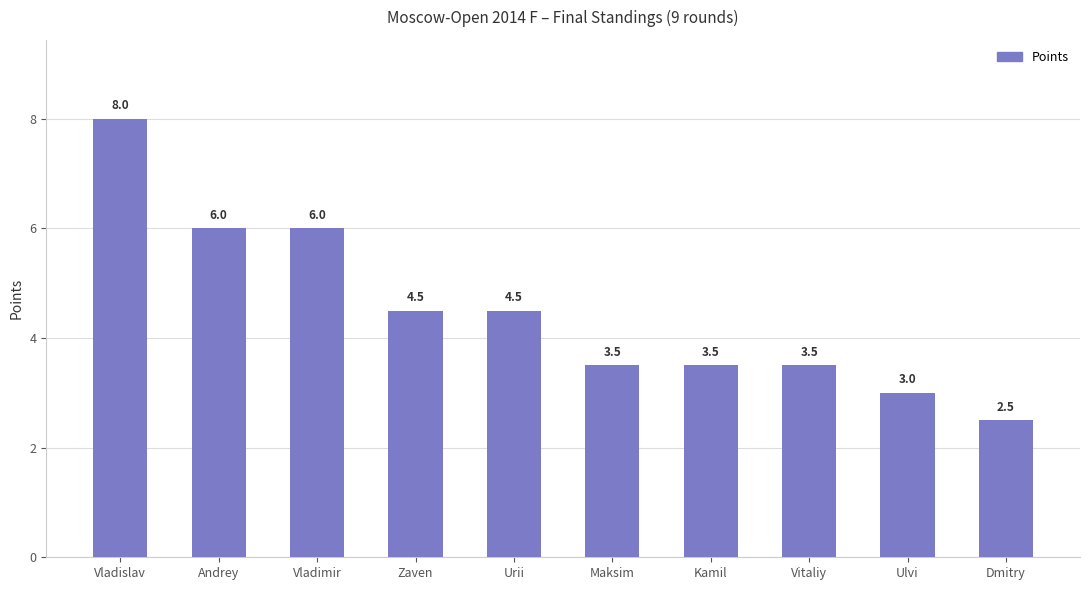

What is the greatest value displayed?

8.0